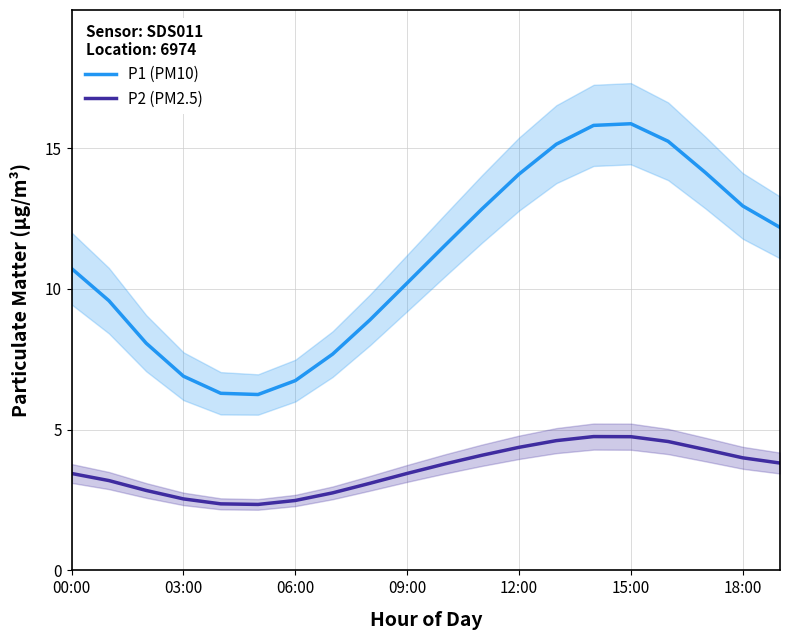

Is it true that P1 (PM10) equals 3.8 at 06:00?

False